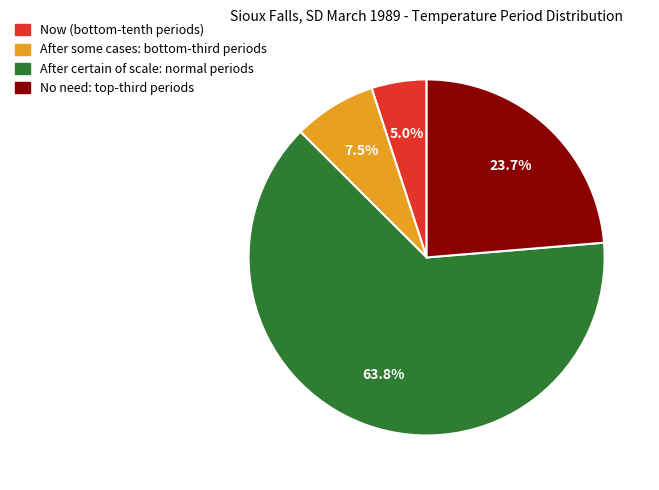

Is there a majority slice in this chart?

Yes